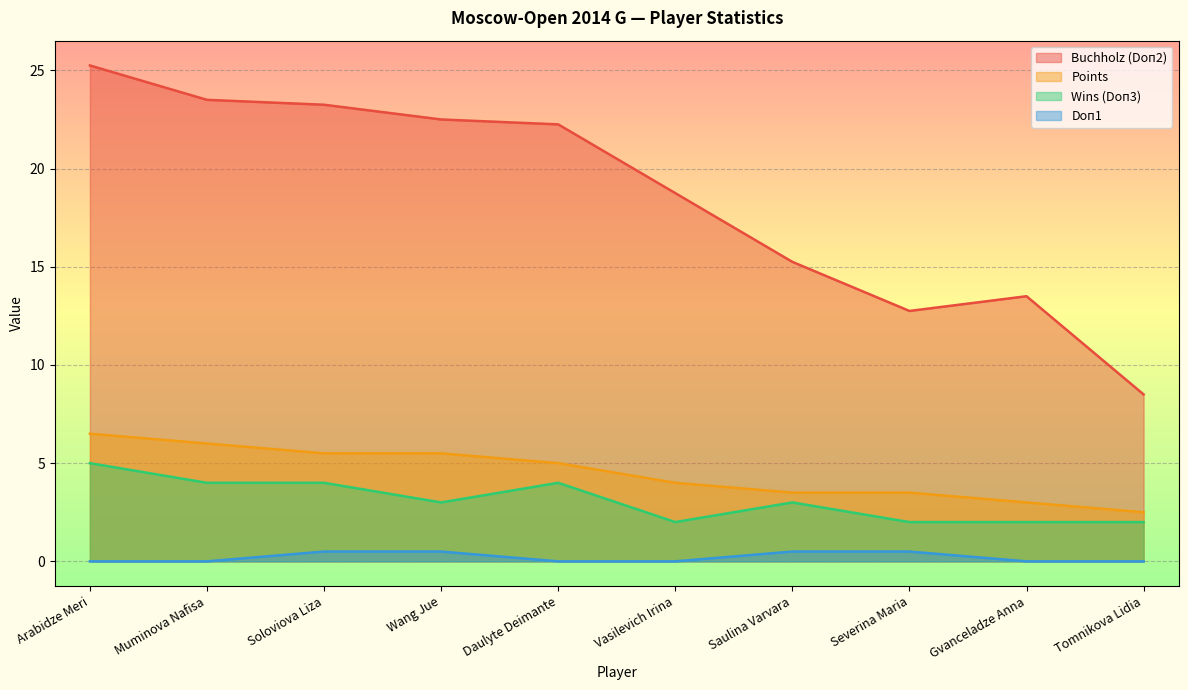

Rank the series at Severina Maria from lowest to highest value.

Doп1, Wins (Doп3), Points, Buchholz (Doп2)